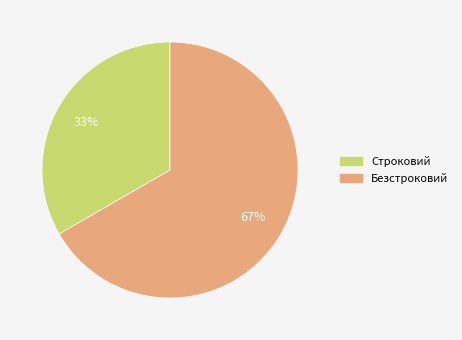

Do Строковий and Безстроковий together represent more than half of the pie?

Yes